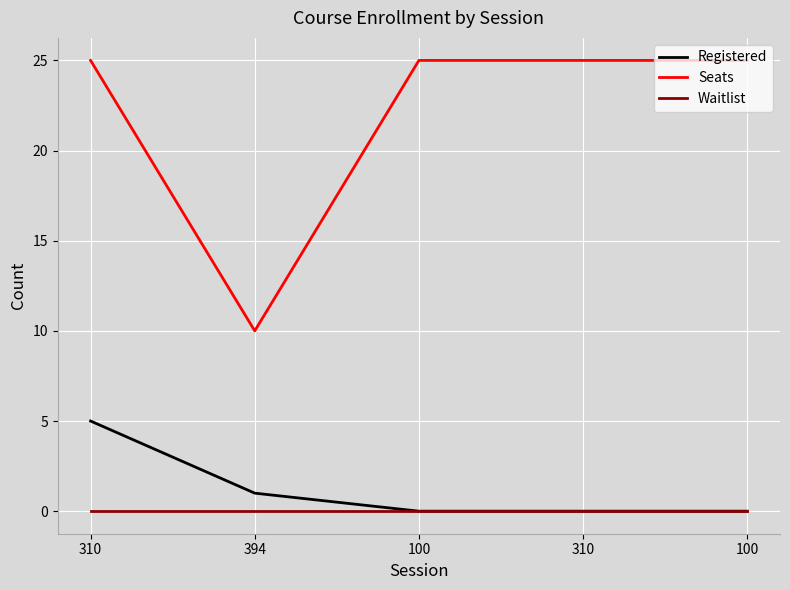

Is it true that Registered equals 5 at 310?

True